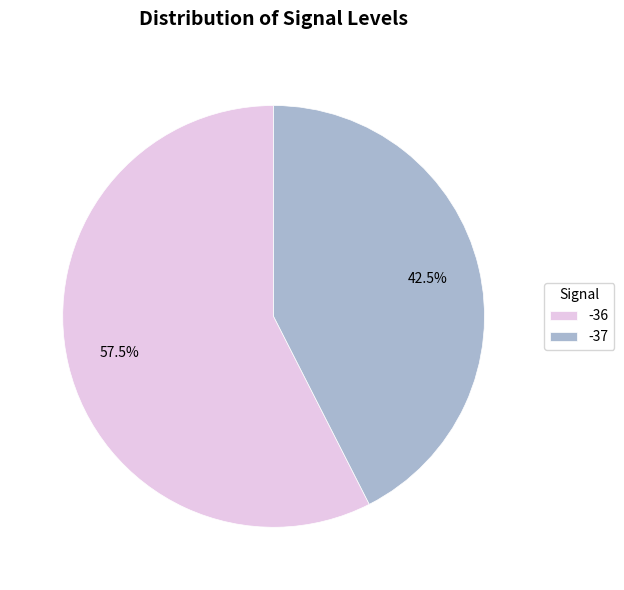

What is the ratio of the value at -37 to the value at -36?

0.7